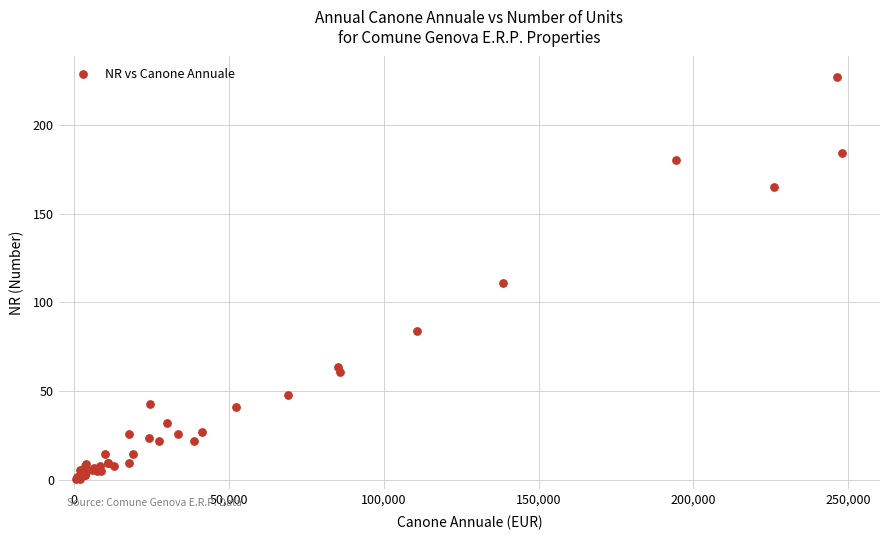

What Y value in the scatter plot is closest to 114?

111